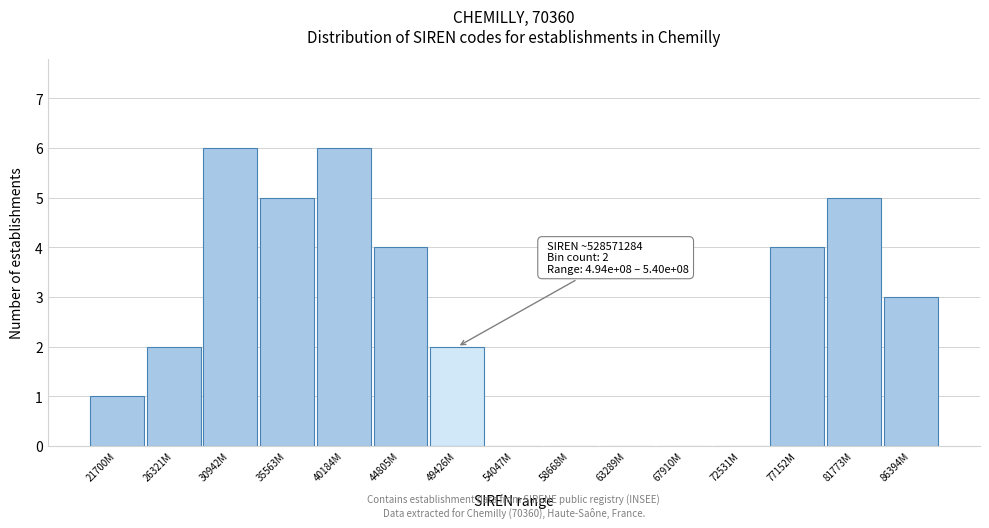

Reading right to left, extract all data points from this chart.

86394M=3	81773M=5	77152M=4	72531M=0	67910M=0	63289M=0	58668M=0	54047M=0	49426M=2	44805M=4	40184M=6	35563M=5	30942M=6	26321M=2	21700M=1